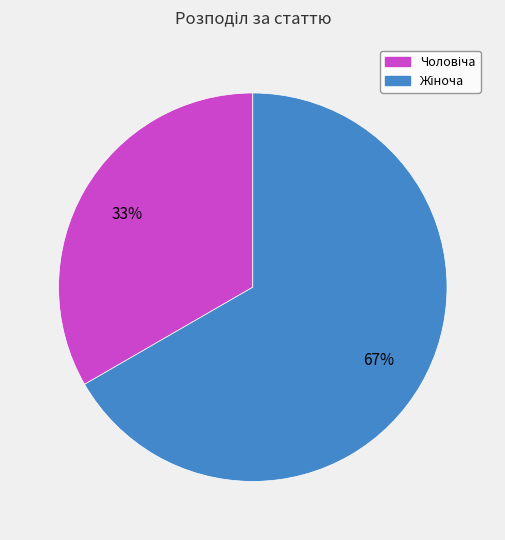

Is there any slice that represents more than half of the pie?

Yes